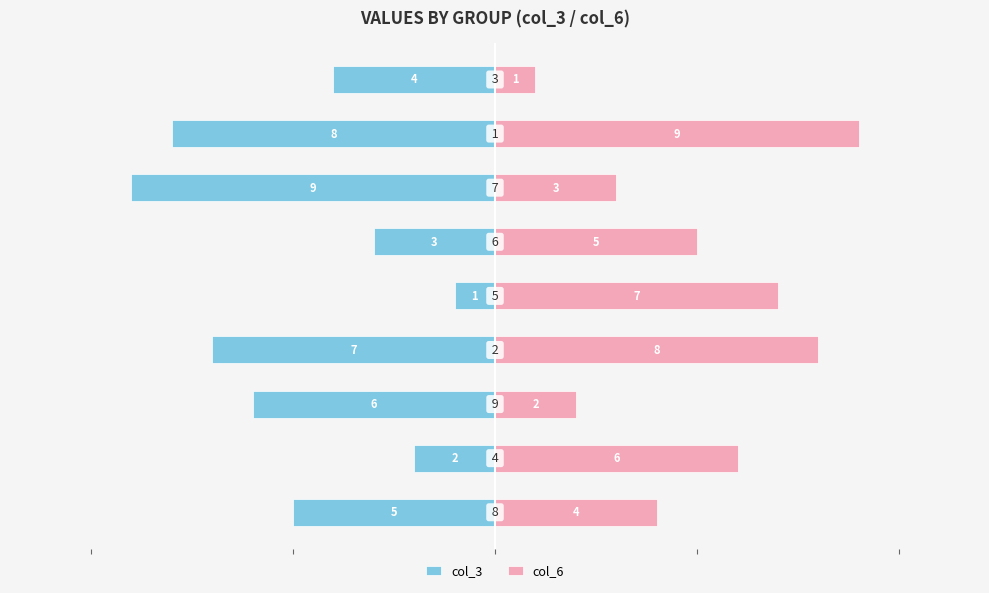

What is the value of the col_3 bar at the 1st from the left?

-5